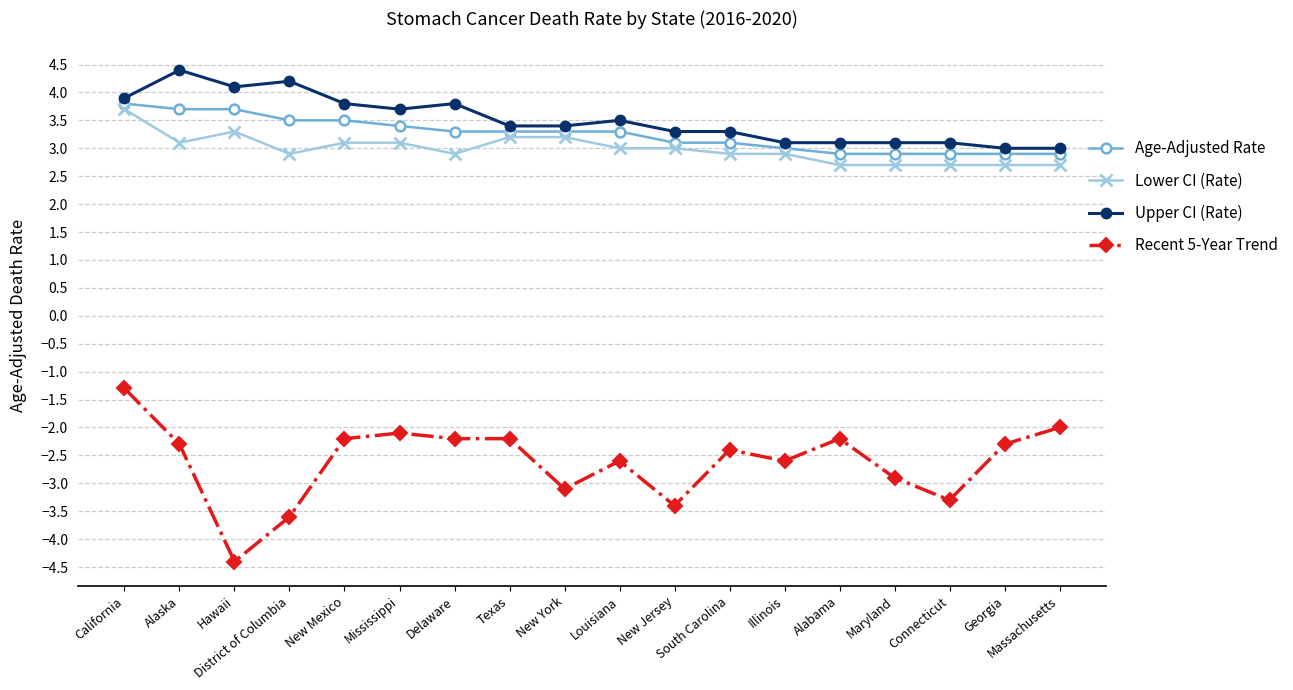

The value of Upper CI (Rate) at South Carolina is 3.3. True or false?

True